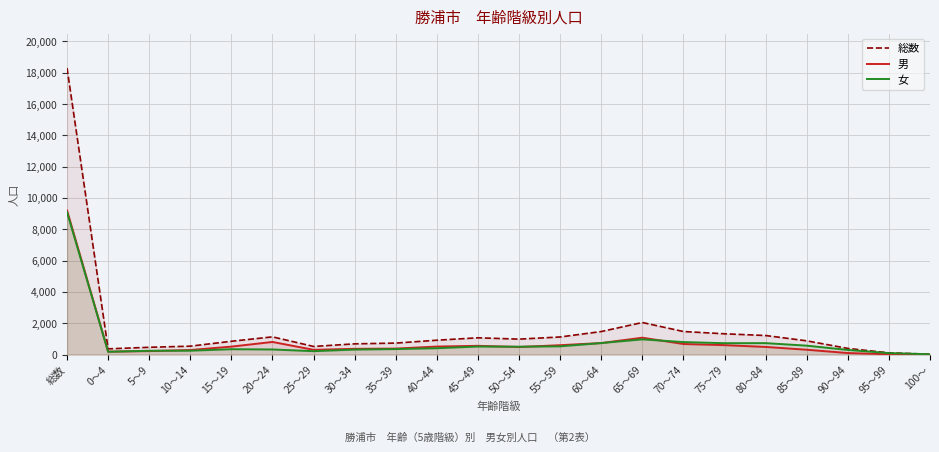

What is the label of the 19th point from the right?

10～14